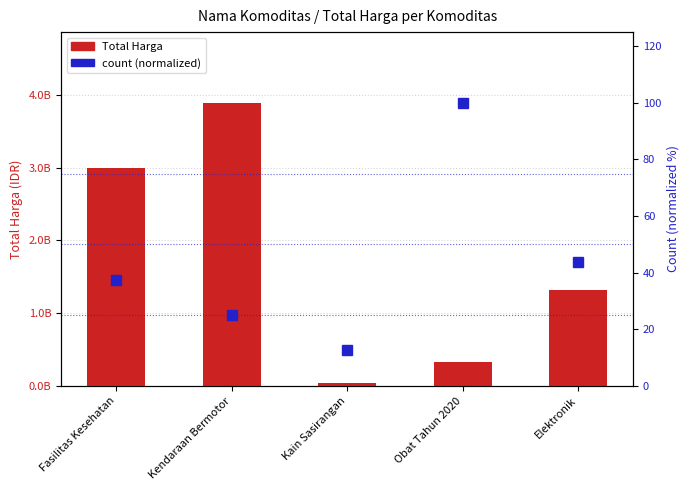

What is the sum of all Total Harga values?

8562436985.0